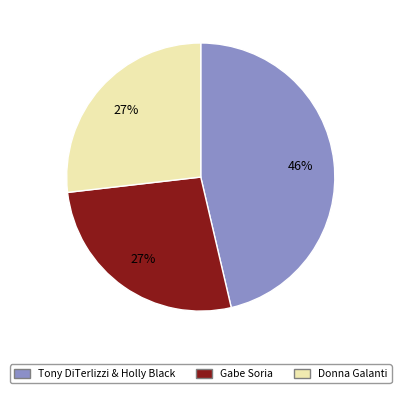

Does any single category account for the majority?

No